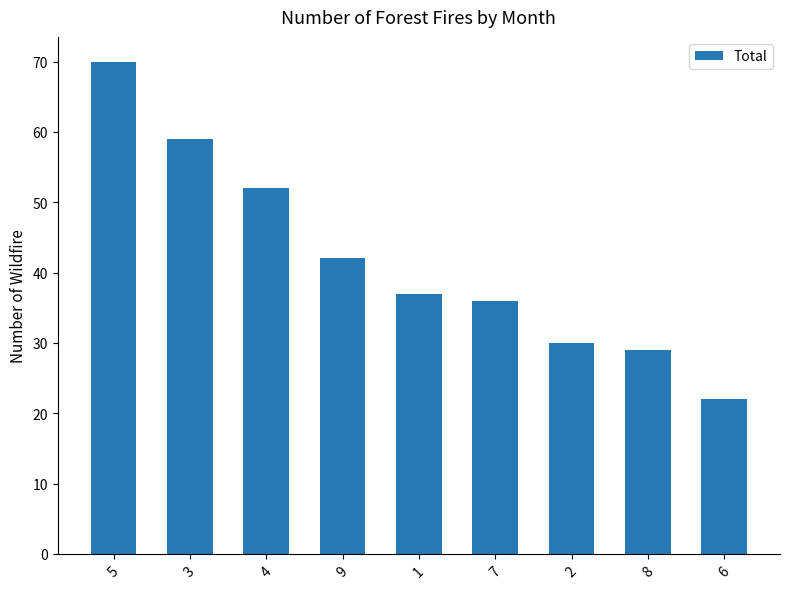

Reading right to left, extract all data points from this chart.

6=22	8=29	2=30	7=36	1=37	9=42	4=52	3=59	5=70